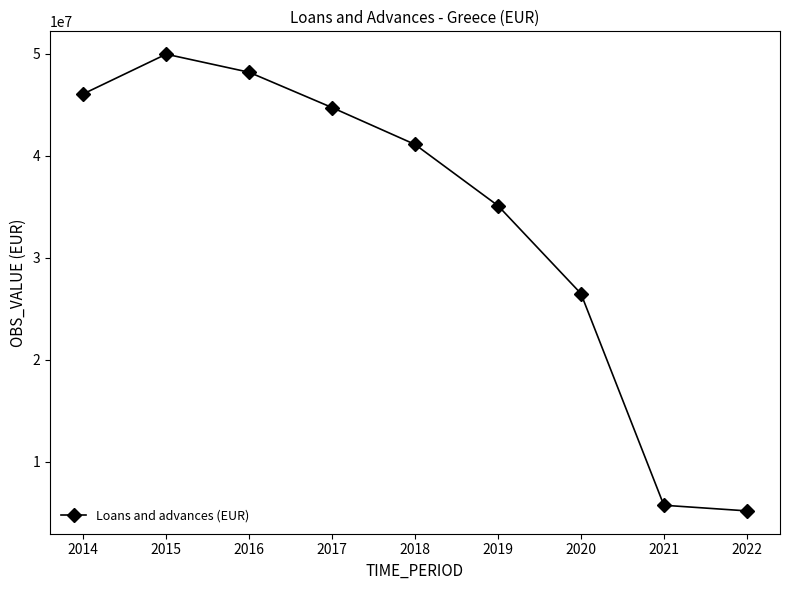

What is the smallest value displayed?

5198224.2